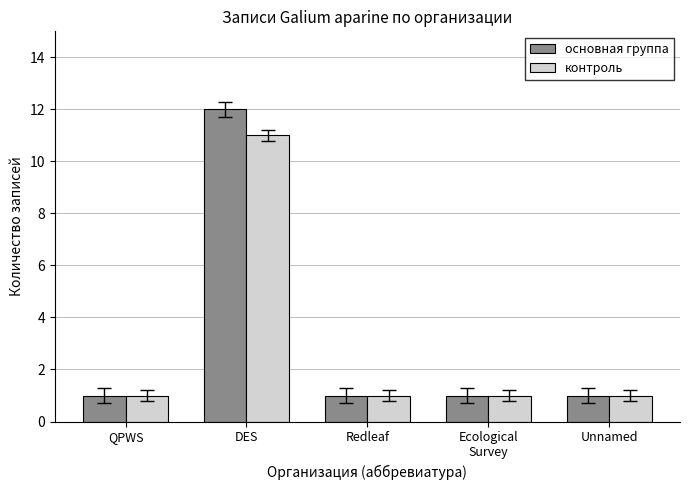

List the series in order of their peak value, lowest first.

контроль, основная группа